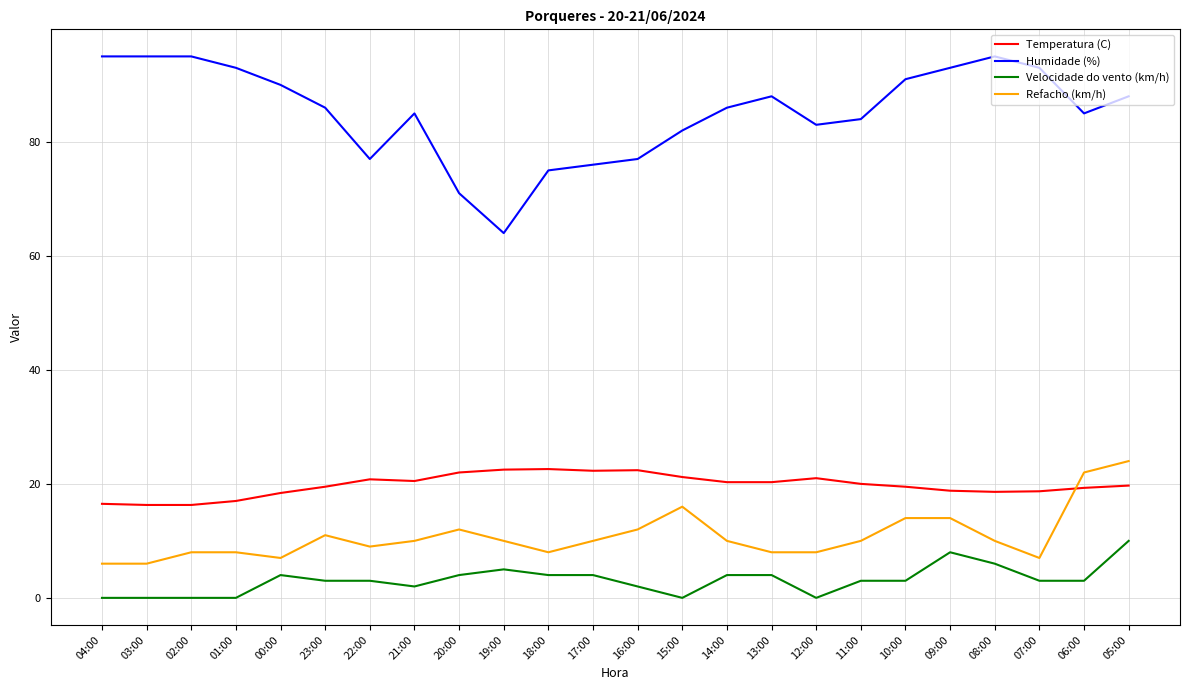

True or false: Temperatura (C) and Refacho (km/h) intersect in this chart.

True